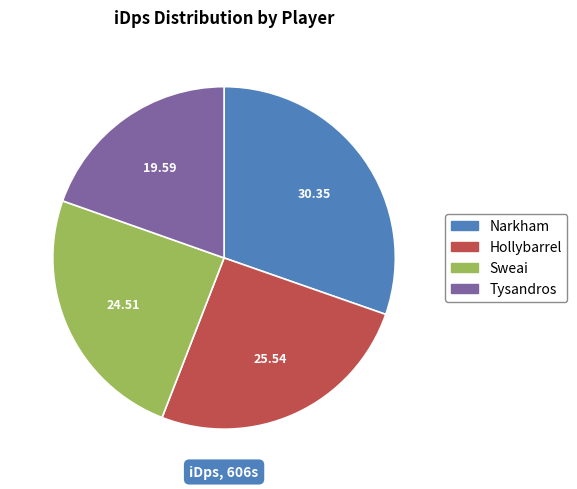

Is it true that Narkham is 22% of the pie?

False